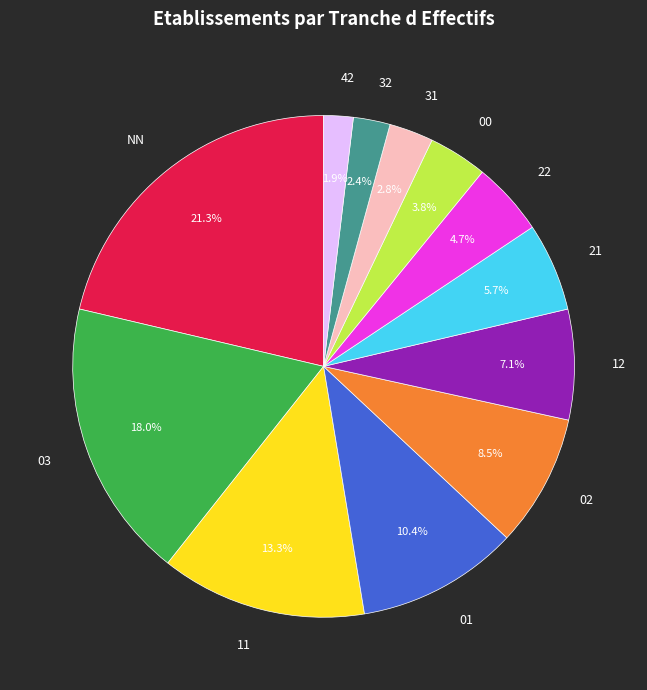

The 01 slice represents 10% of the pie. True or false?

True